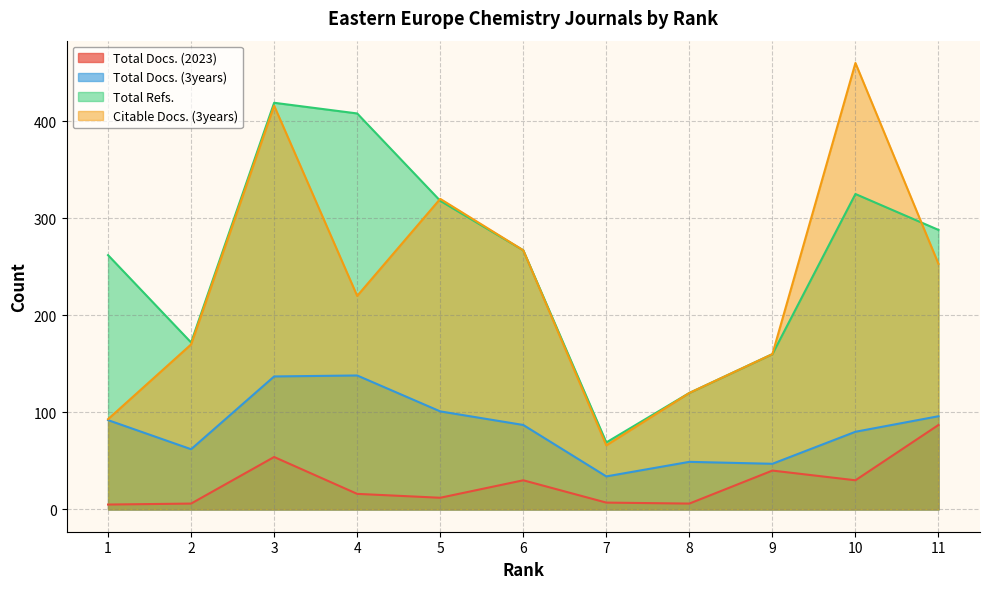

Between 4 and 9, which series saw the biggest shift?

Total Refs.